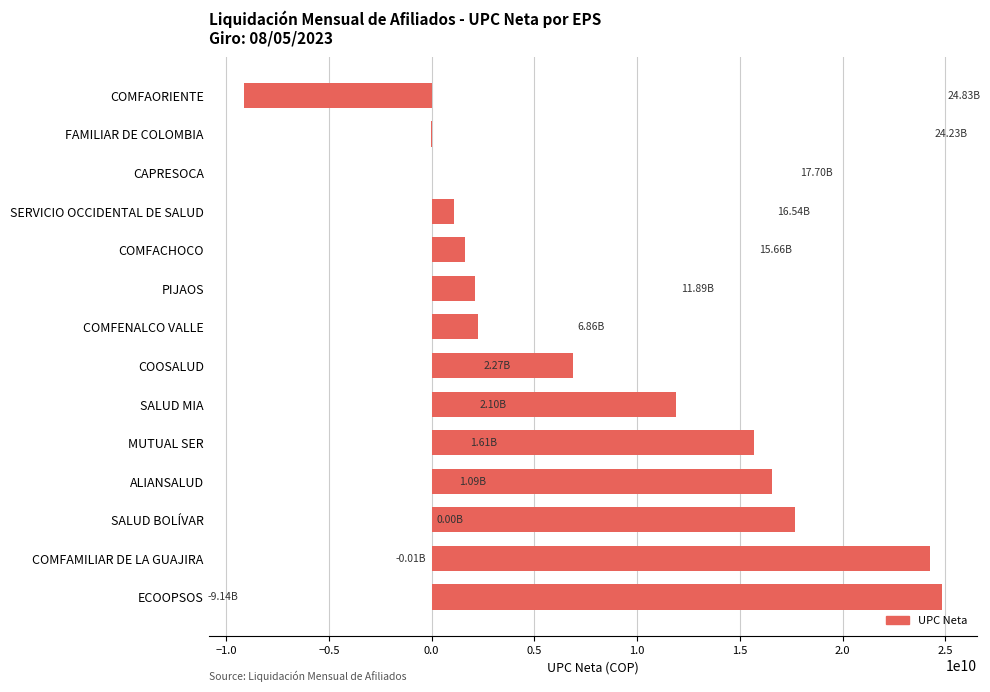

What is the change in value from COMFAORIENTE to PIJAOS?

+11243129628.1